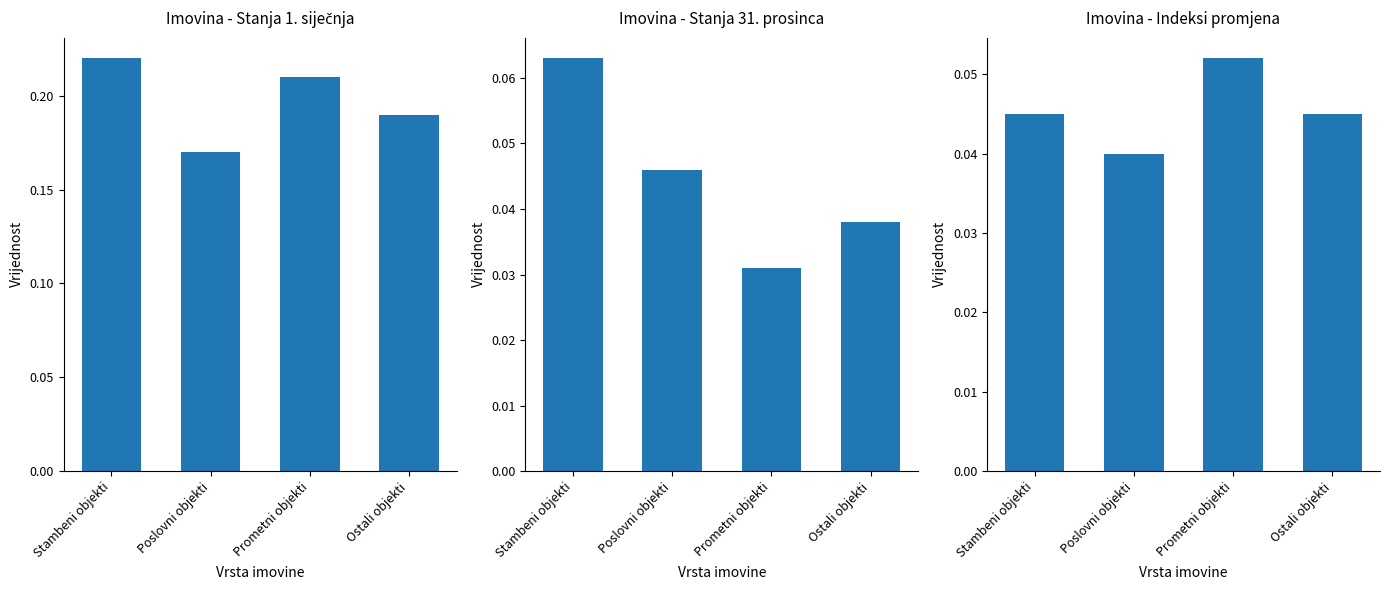

The Imovina - Indeksi promjena series shows 0.0 at Stambeni objekti. True or false?

False